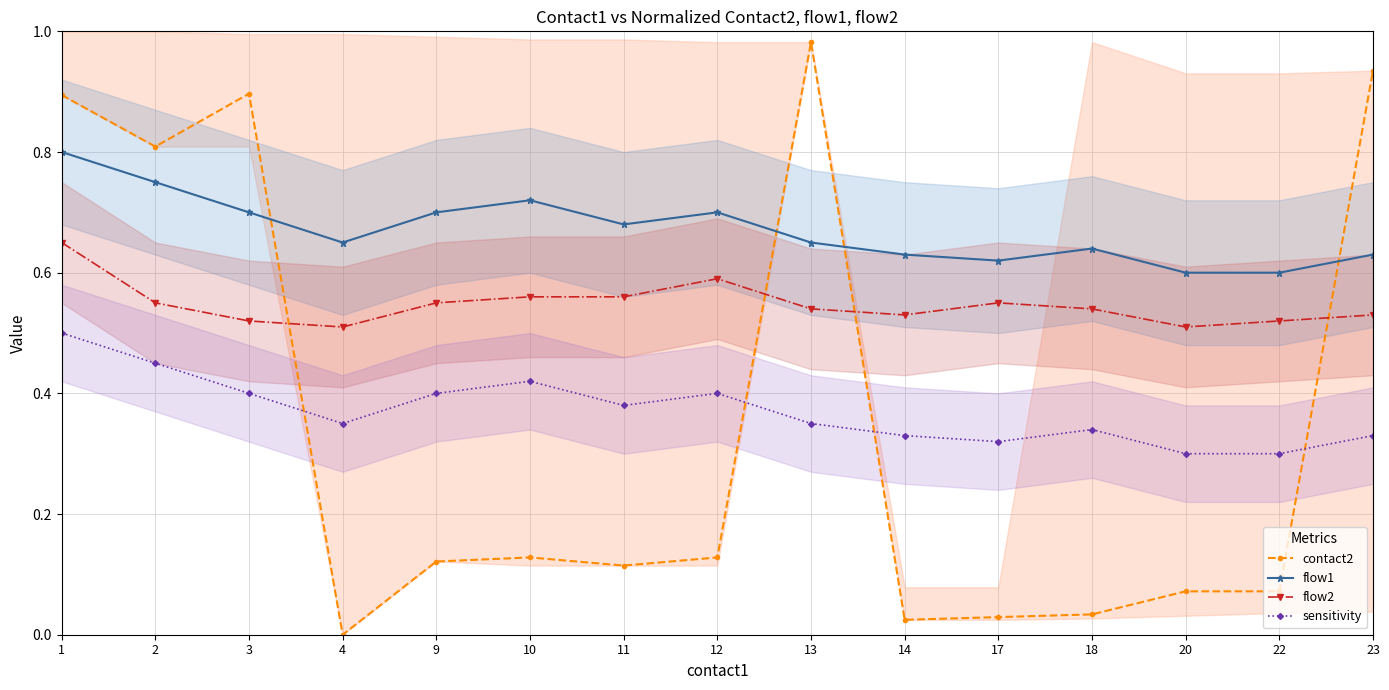

At which category is the sum across all series the highest?

1